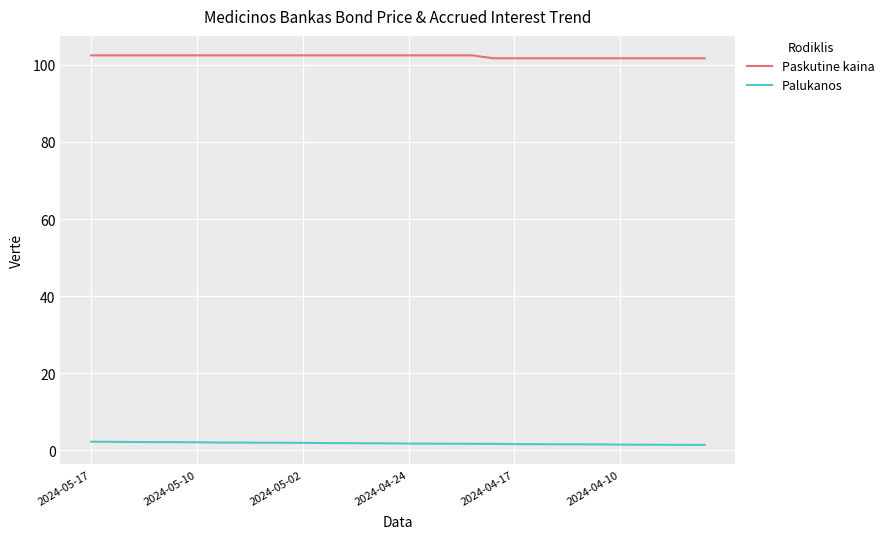

Which series has the largest total across all categories?

Paskutine kaina